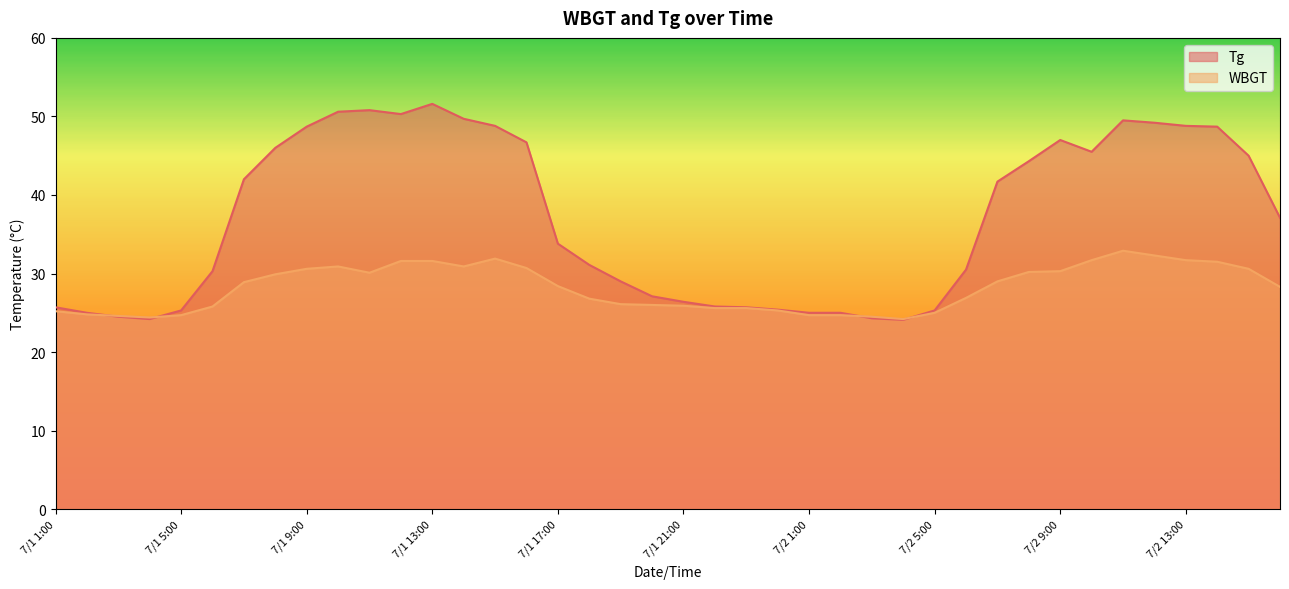

How many interior local peaks does the Tg series have?

4